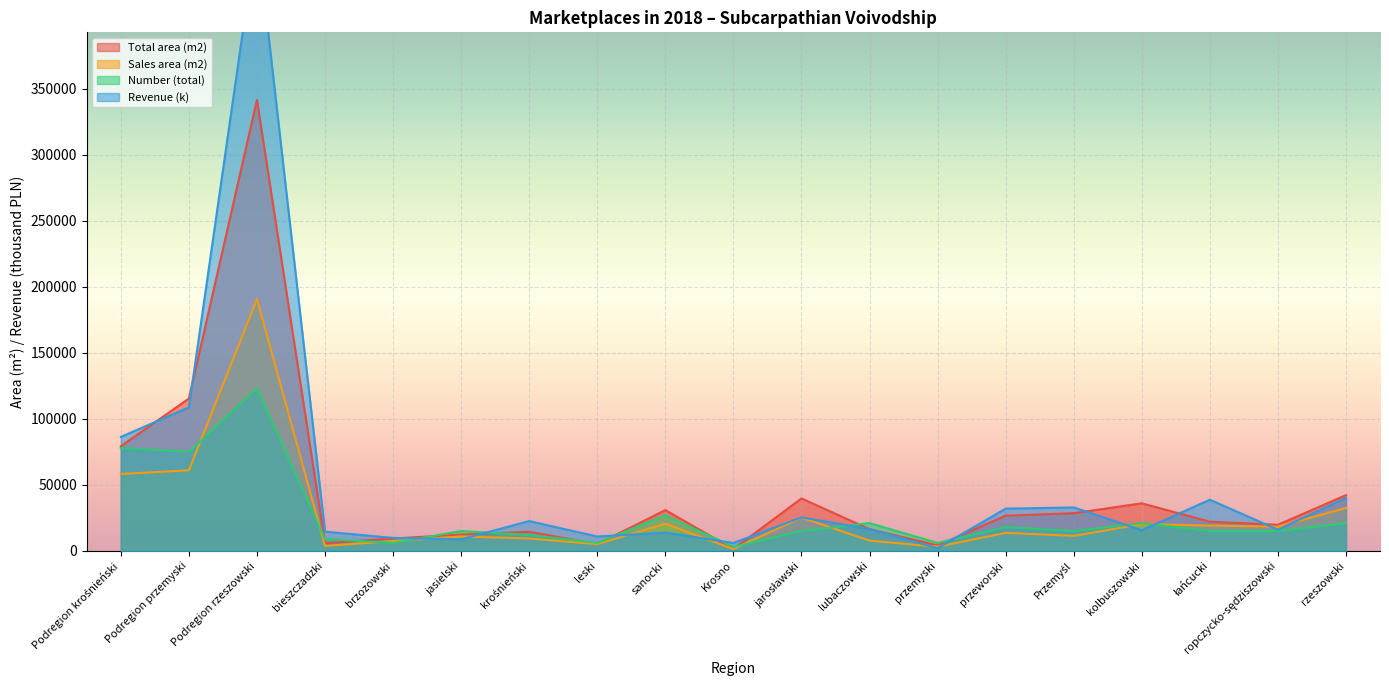

What is the difference between the second highest and second lowest values in the Sales area (m2) series?

57890